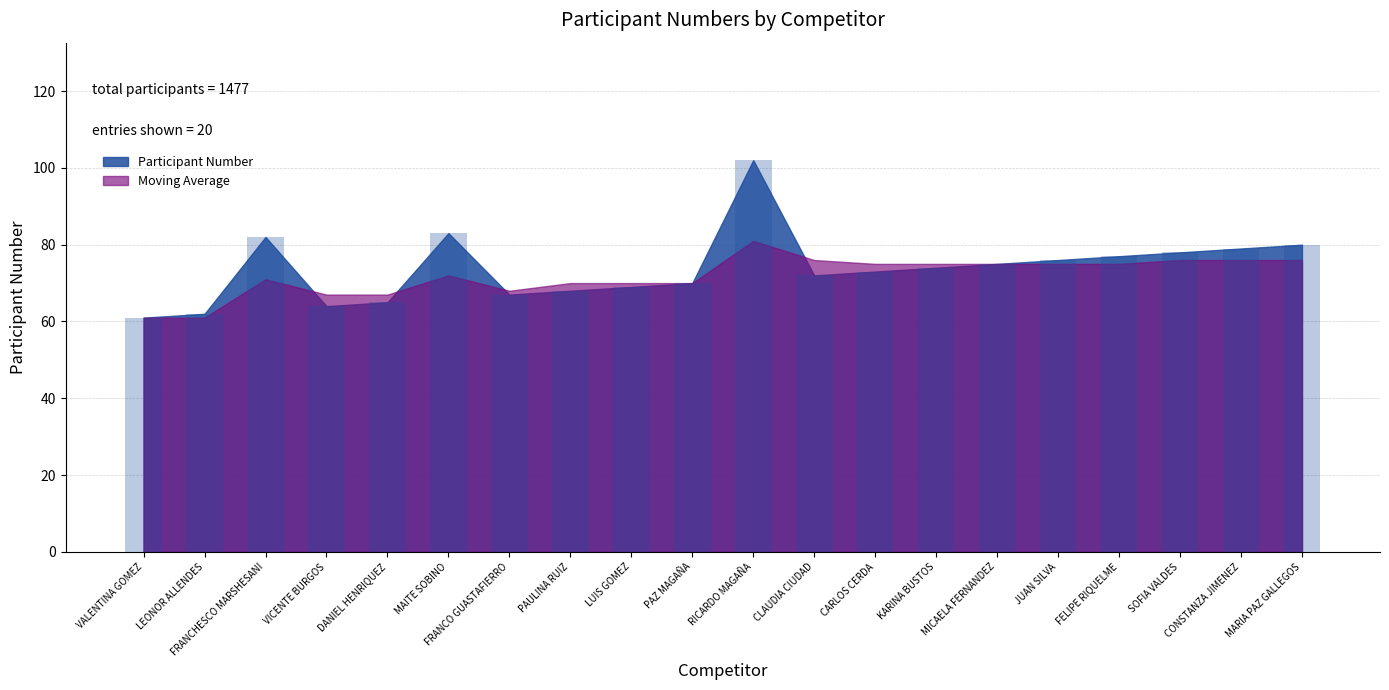

How many data points are less than 74?

10